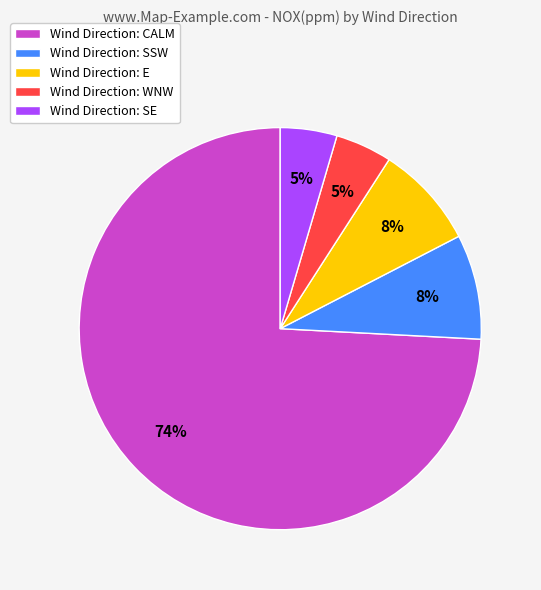

Is the sum of Wind Direction: E and Wind Direction: CALM greater than half?

Yes